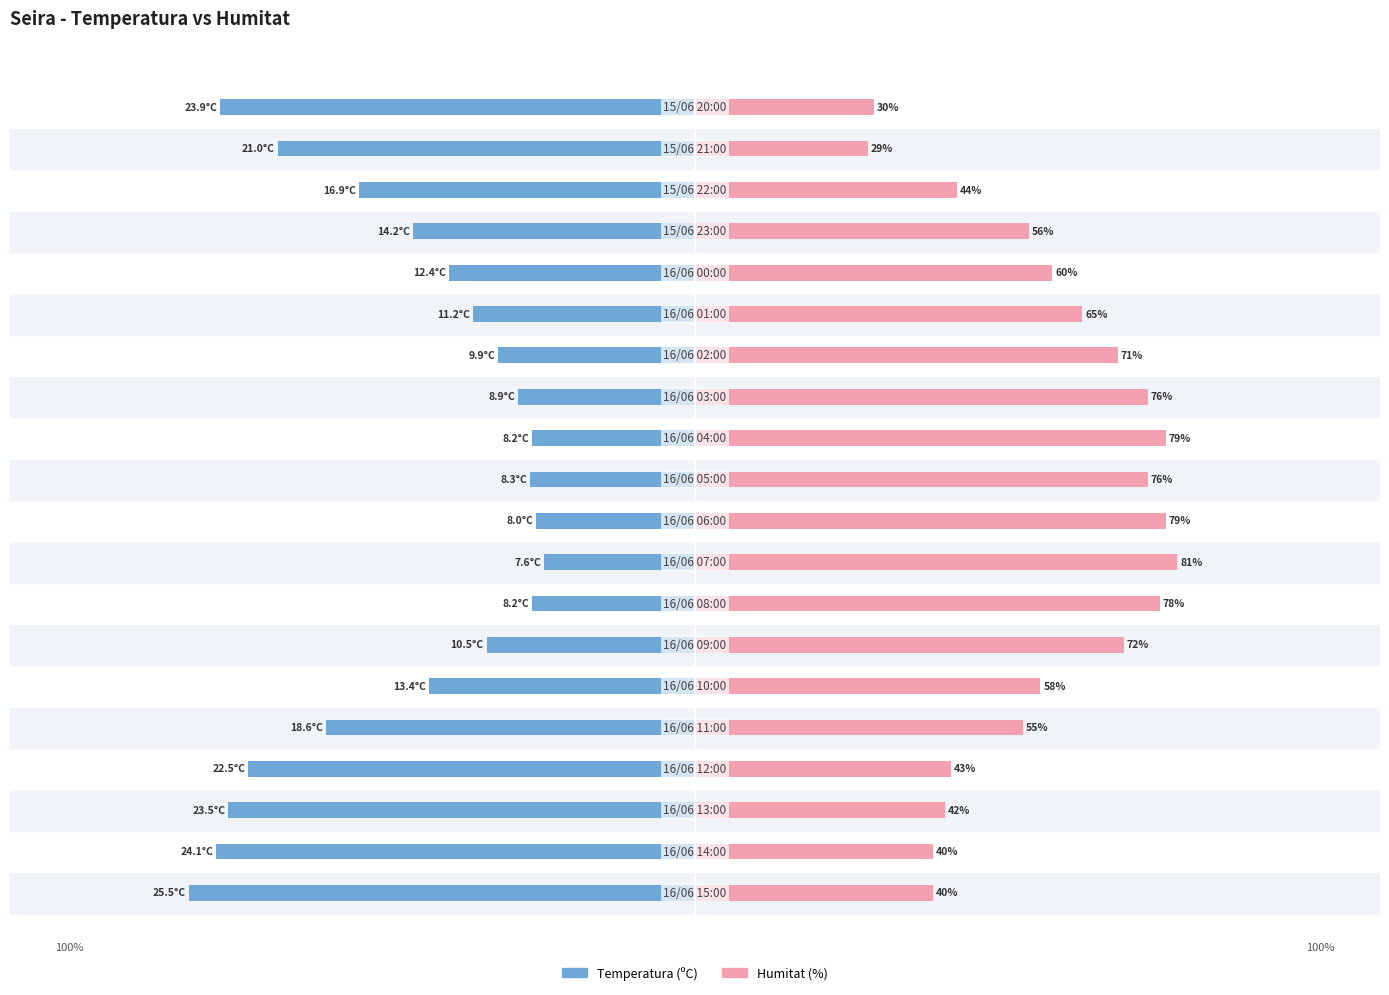

Is it true that Temperatura (ºC) equals -92.5 at 18?

False